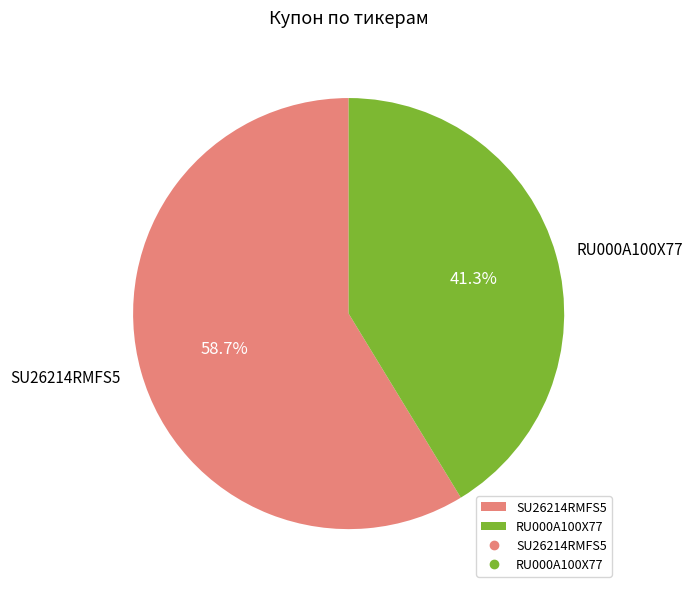

To the nearest percent, what is the combined percentage of RU000A100X77 and SU26214RMFS5?

100%